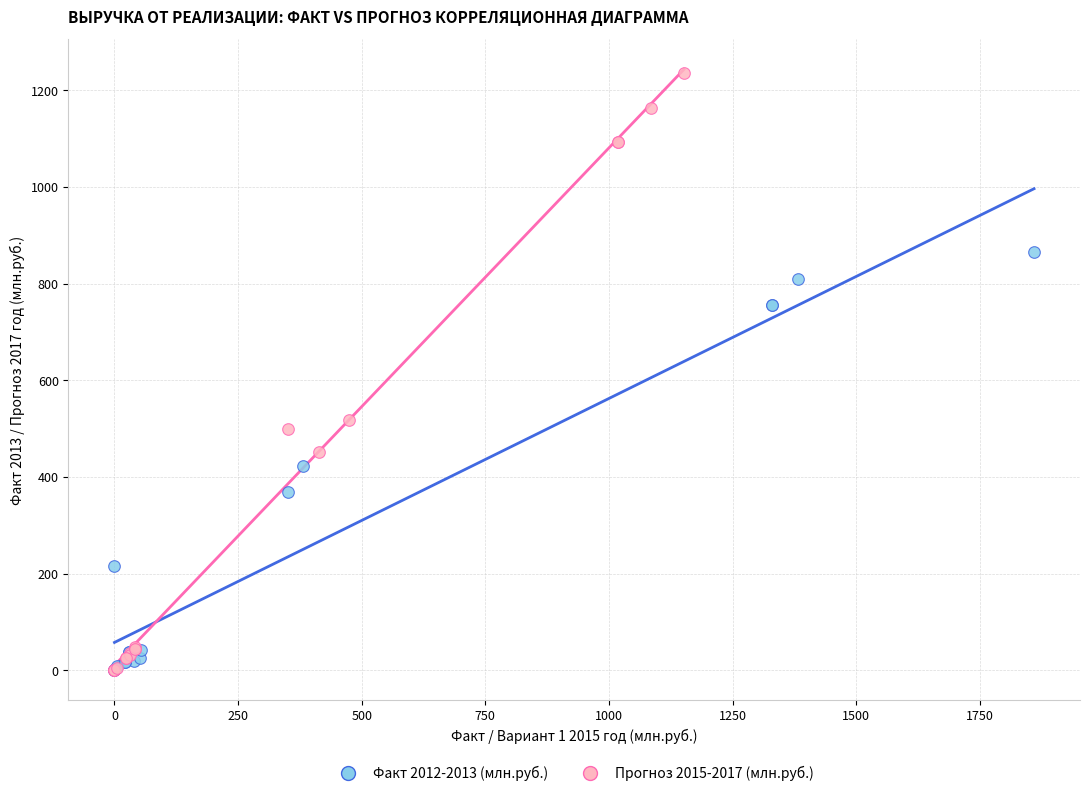

Which series has the largest Y range (max minus min)?

Прогноз 2015-2017 (млн.руб.)